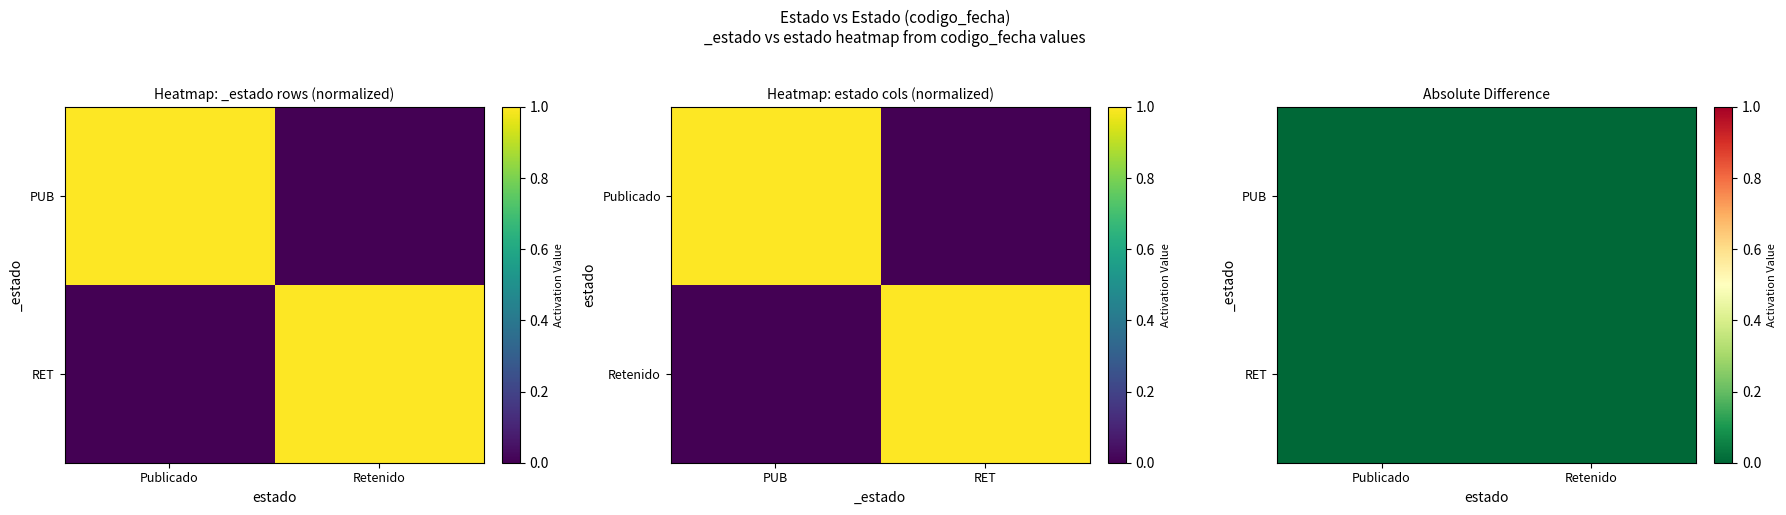

Which has a higher value, Publicado or Retenido?

Publicado